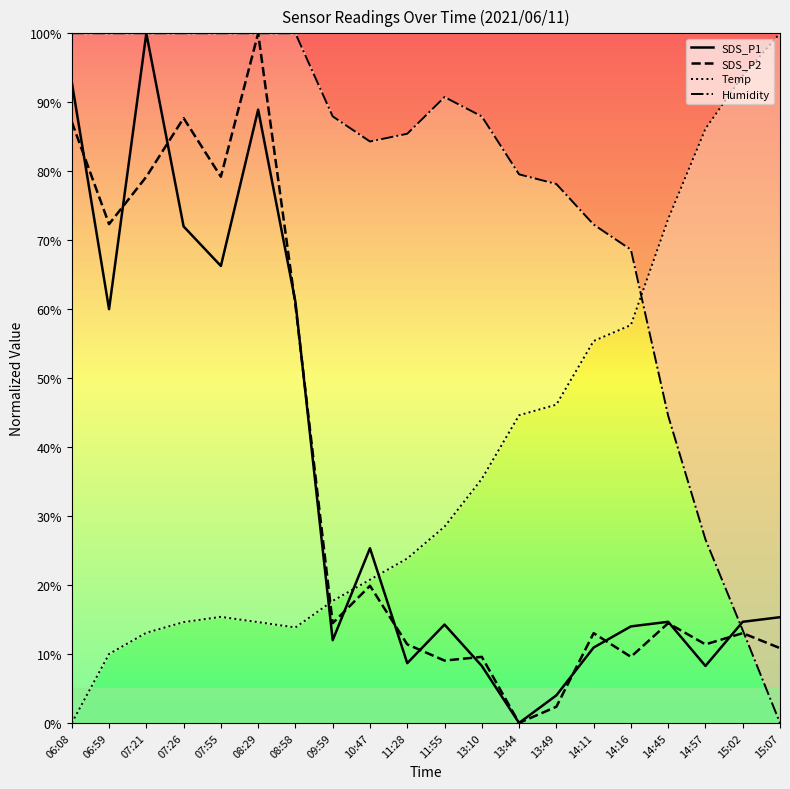

The SDS_P2 series shows 13.0 at 14:11. True or false?

True